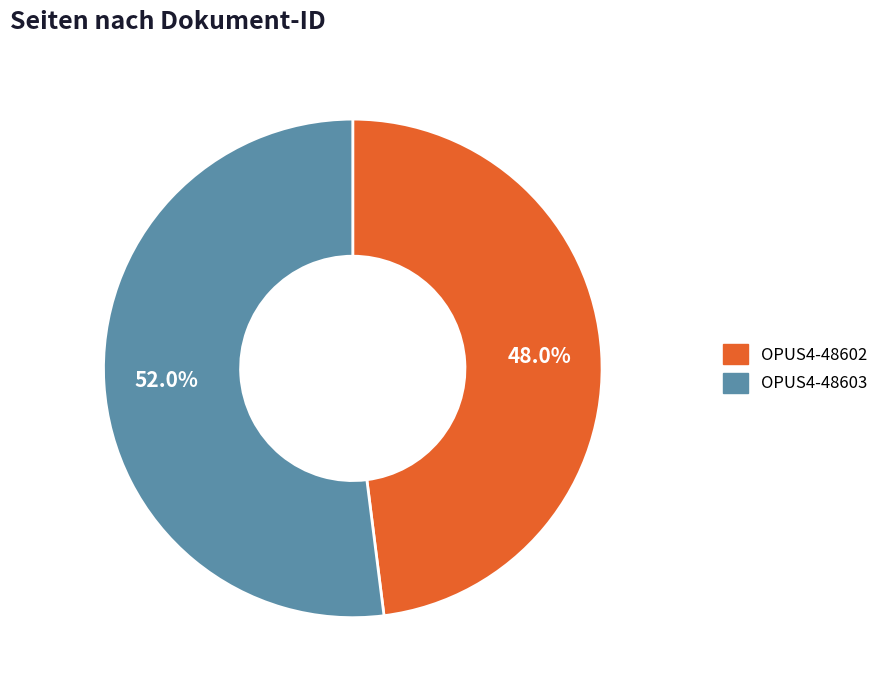

Rank the categories by value from lowest to highest.

OPUS4-48602, OPUS4-48603